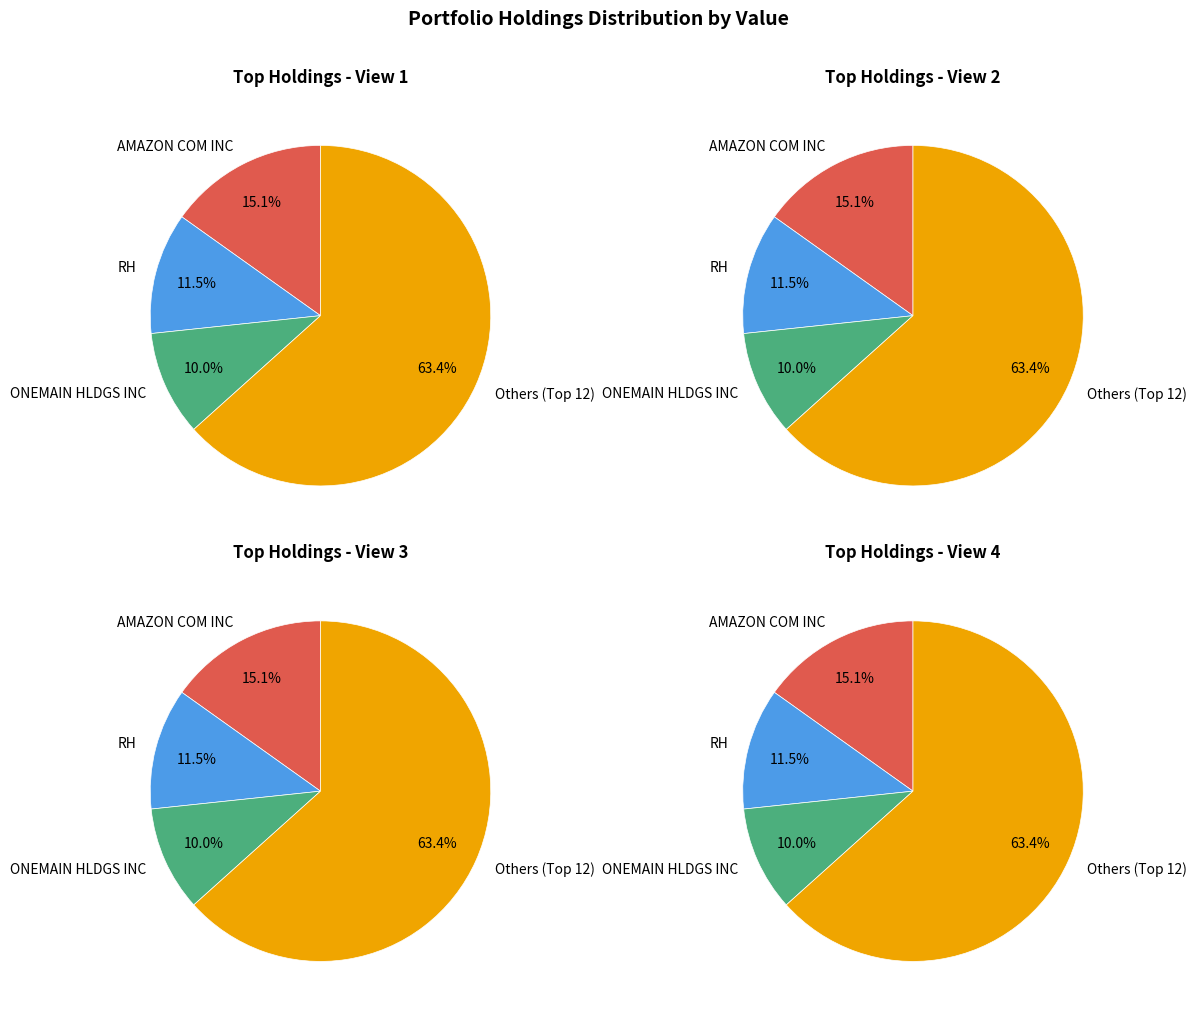

Do JPMORGAN CHASE & CO and LENNAR CORP together represent more than half of the pie?

No